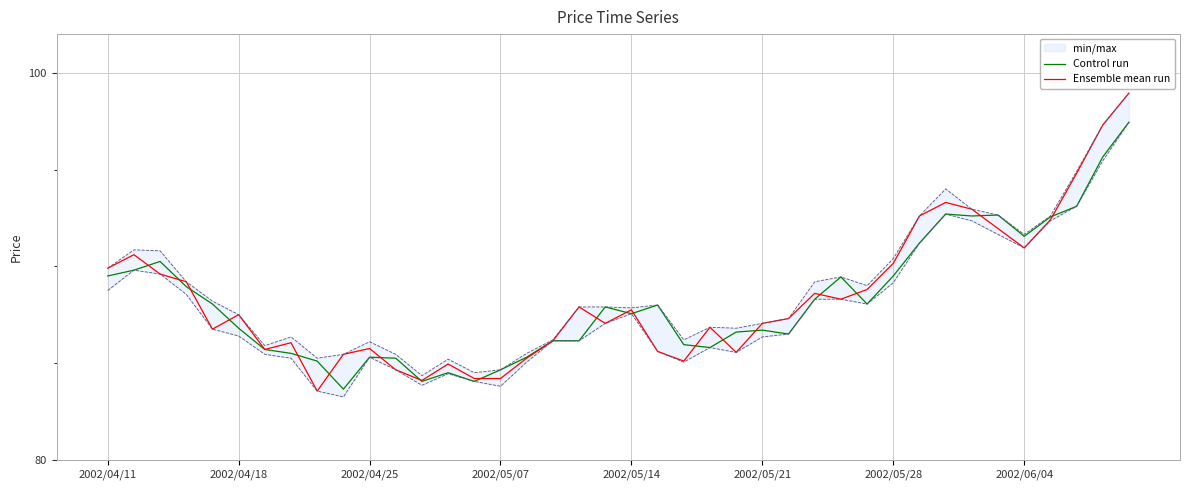

What is the difference between the second highest and minimum values in the Control run series?

12.0